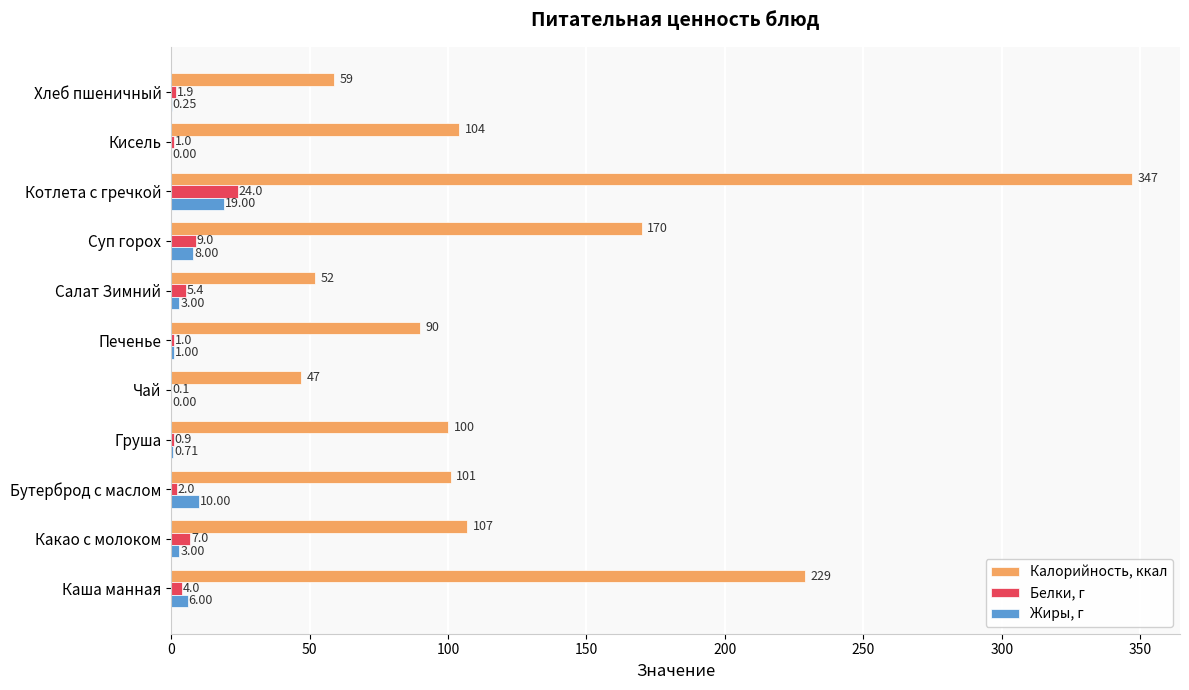

At which label is Калорийность, ккал closest to 197?

Суп горох